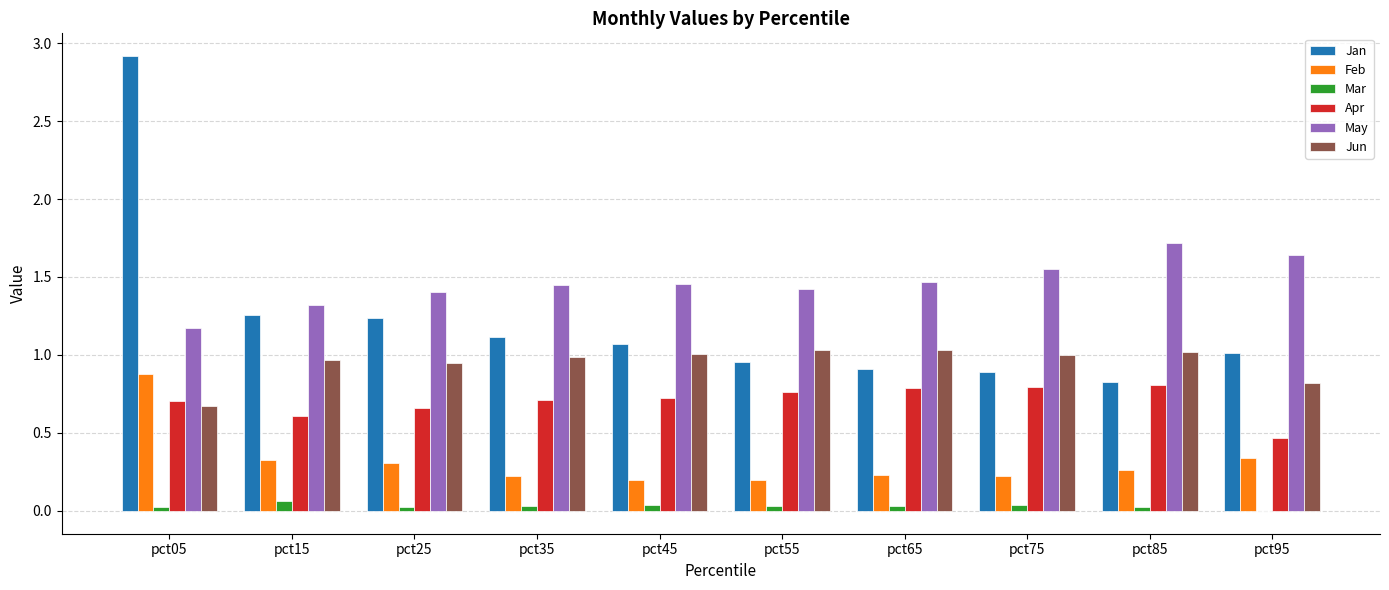

Between pct45 and pct75, which series saw the biggest shift?

Jan